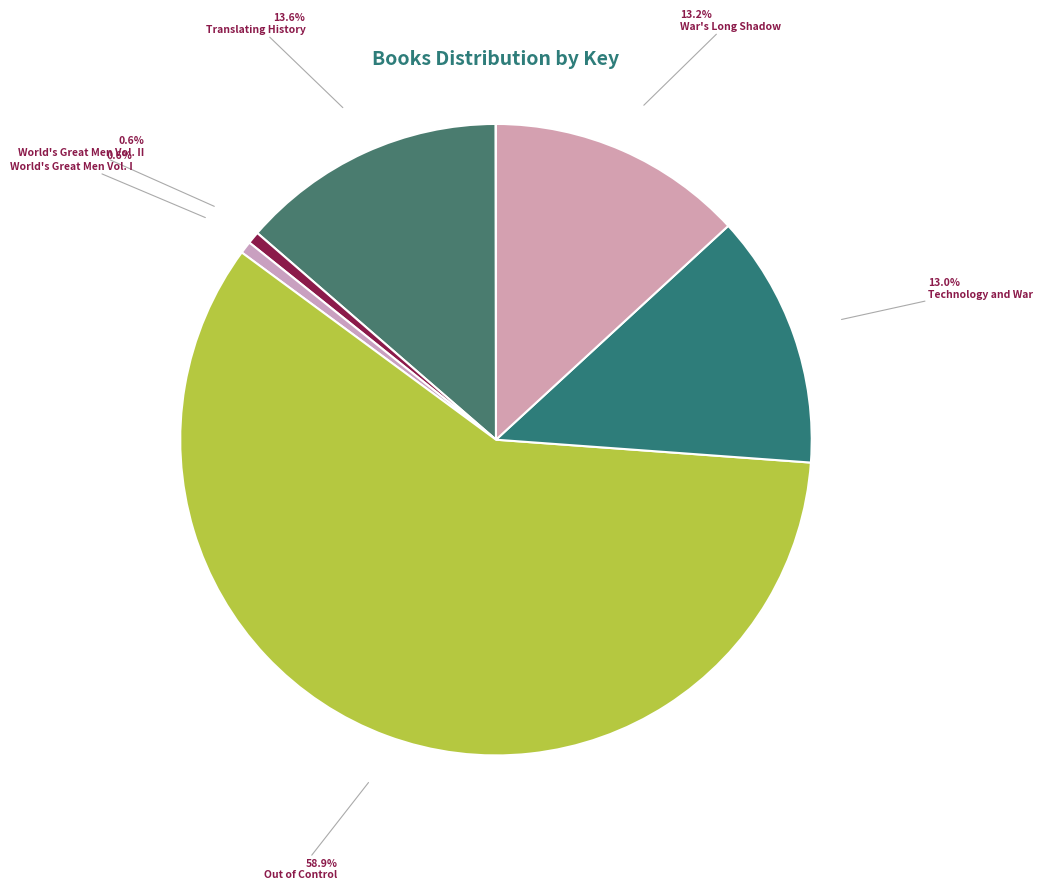

Is there a majority slice in this chart?

Yes